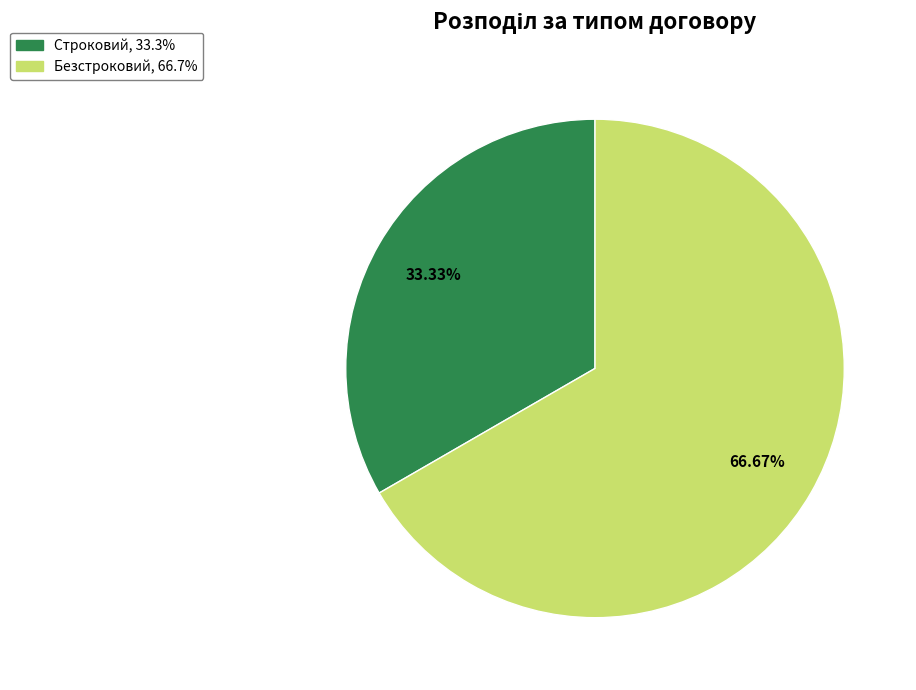

Does any single category account for the majority?

Yes